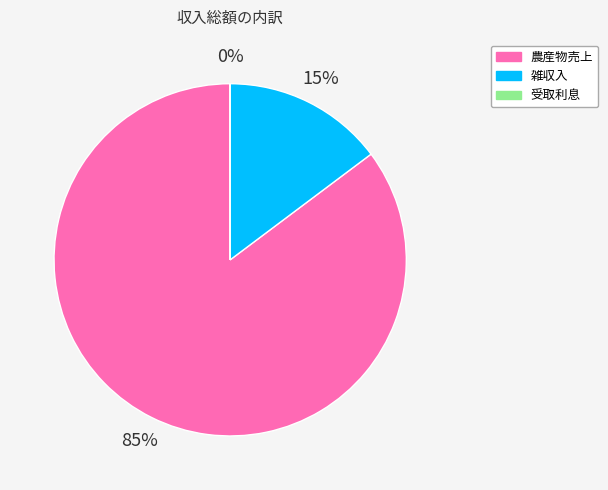

Which category has the biggest portion of the pie?

農産物売上